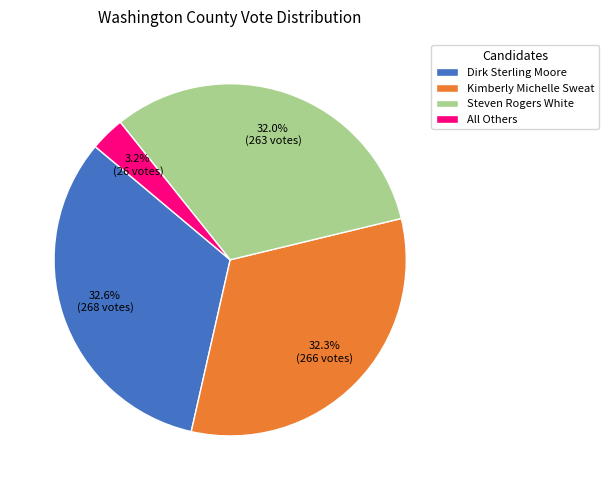

To the nearest percent, what is the average slice percentage?

25%